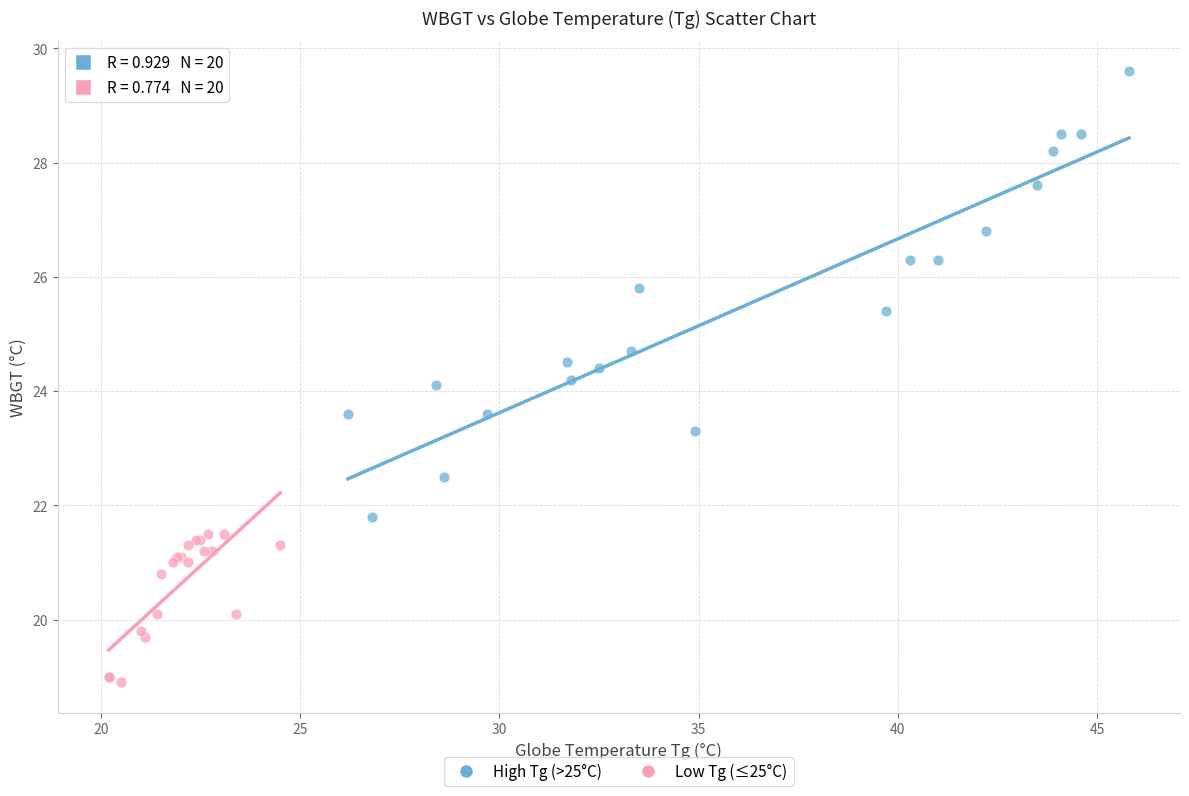

Which series has the largest Y range (max minus min)?

High Tg (>25°C)